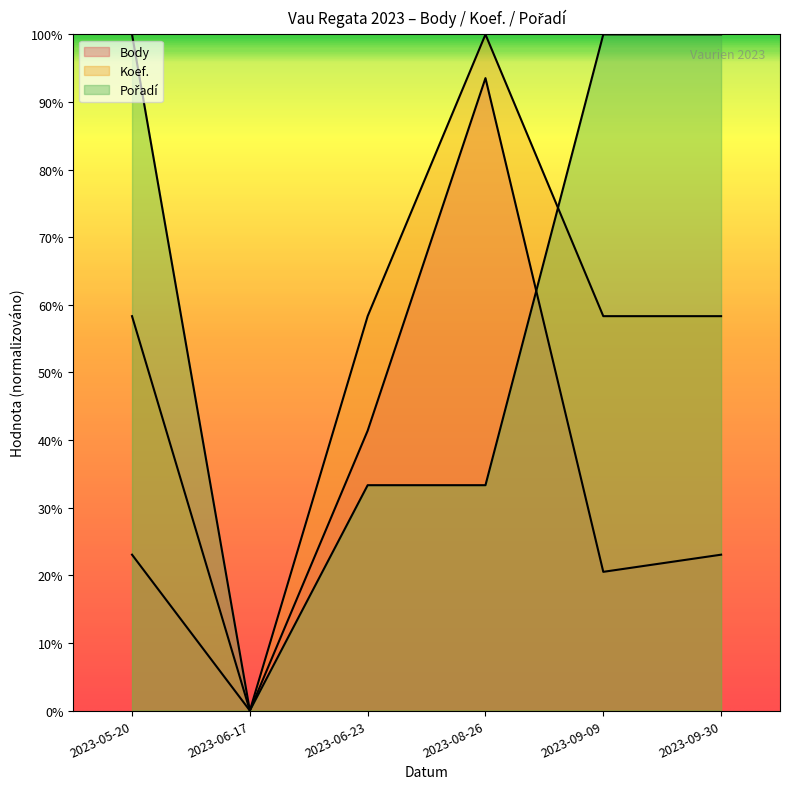

Reading right to left, transcribe all the data shown in this chart.

Body: 3689.0	3283.0	14966.0	6623.0	0.0	3689.0
Koef.: 9333.3	9333.3	16000.0	9333.3	0.0	9333.3
Pořadí: 16000.0	16000.0	5333.3	5333.3	0.0	16000.0